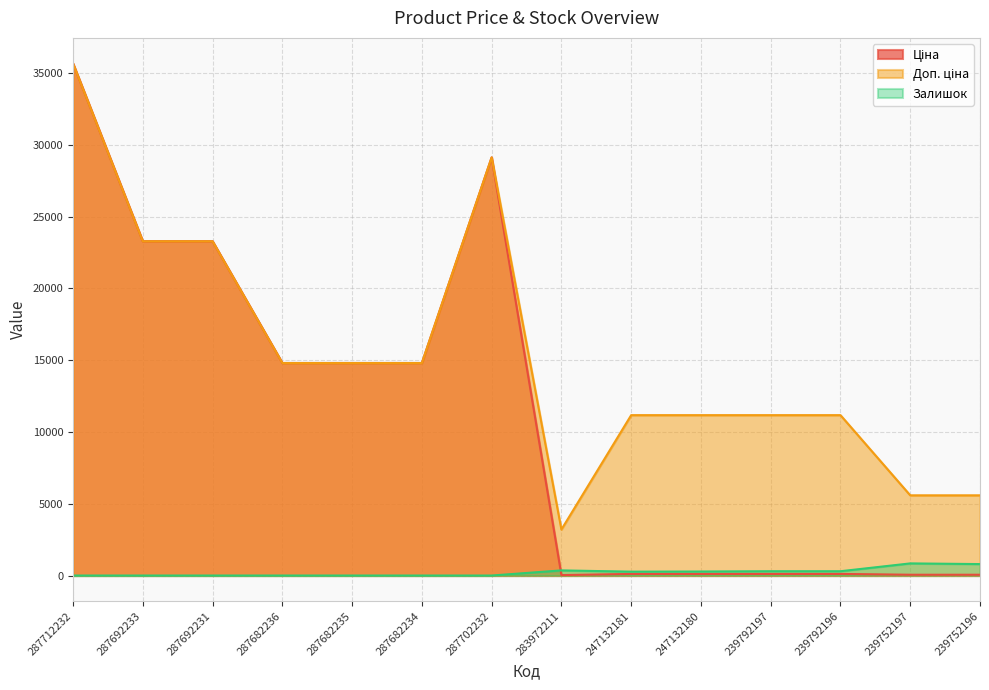

What is the sum of the Ціна values at 287692233 and 287682236?

38079.0